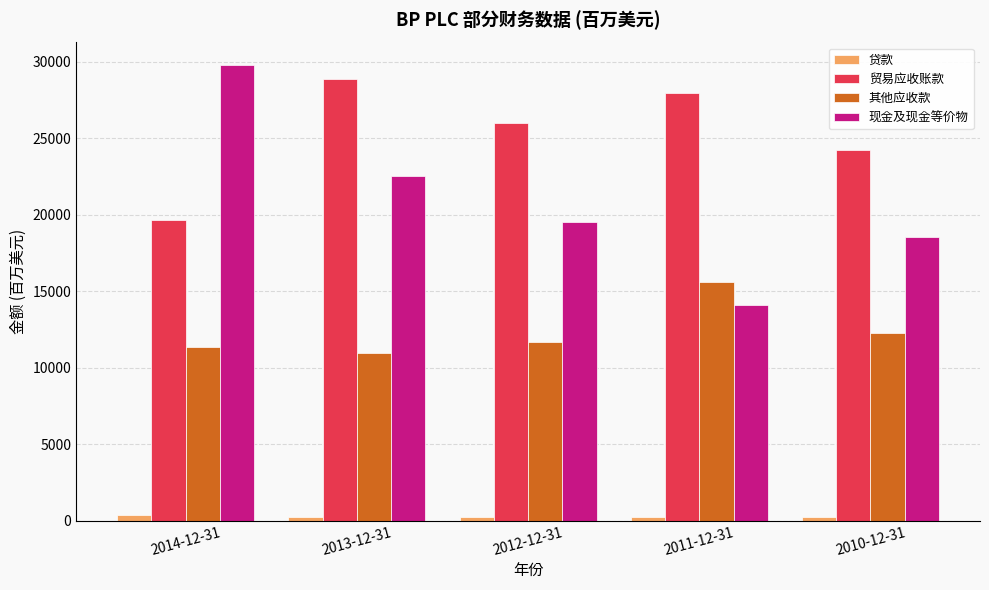

How many categories are shown in the chart?

5